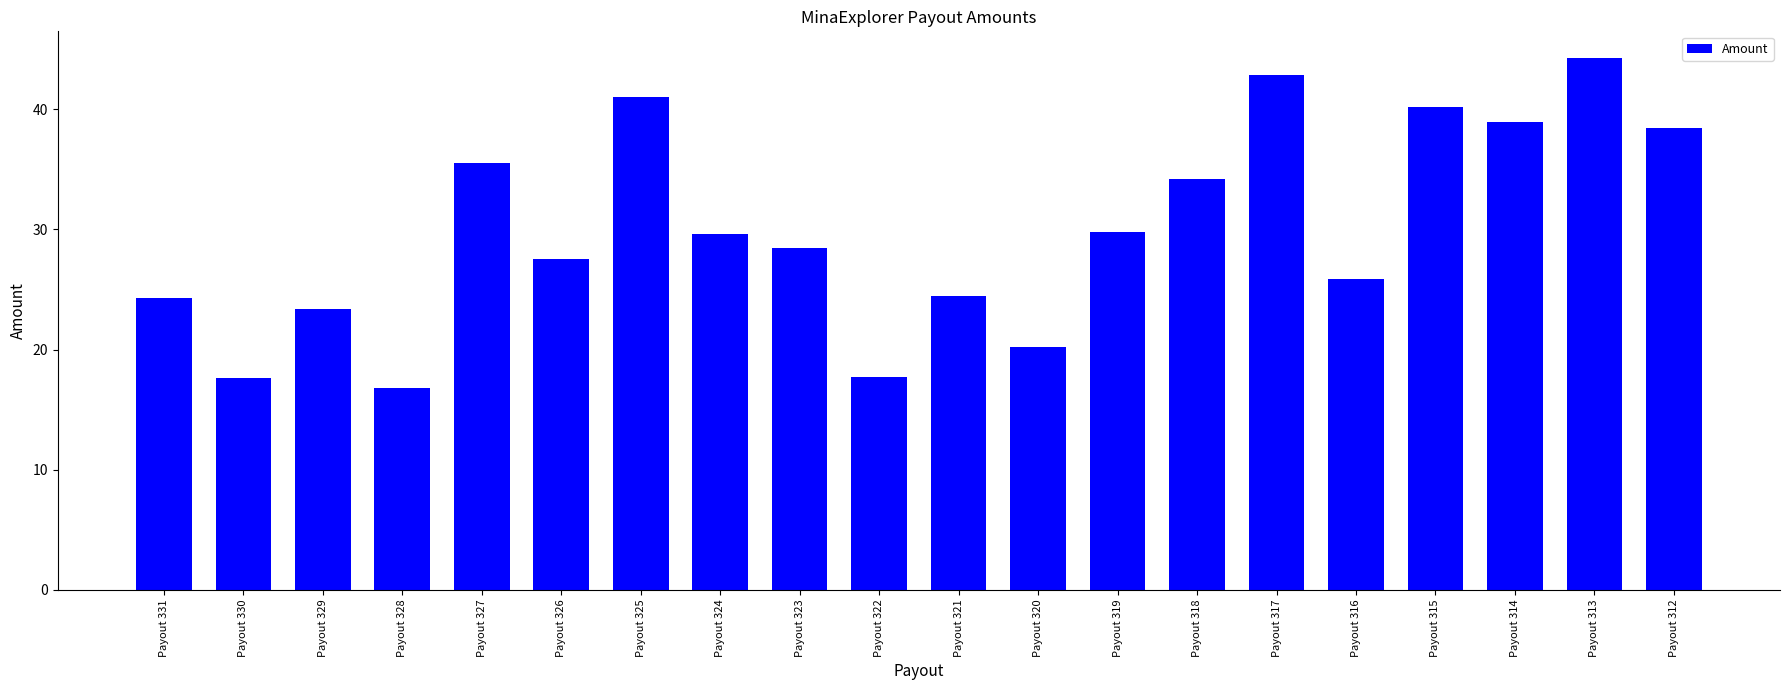

How many bars are there in total?

20